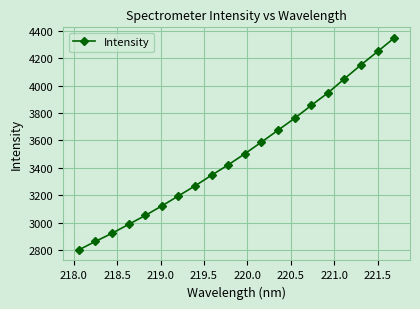

What is the smallest value displayed?

2801.5